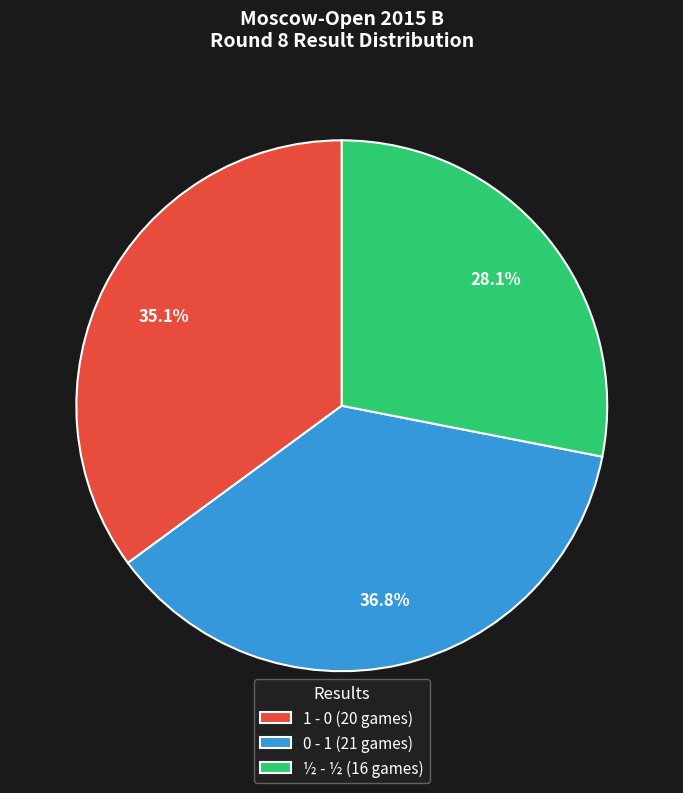

Does 1 - 0 represent more than half of the total?

No